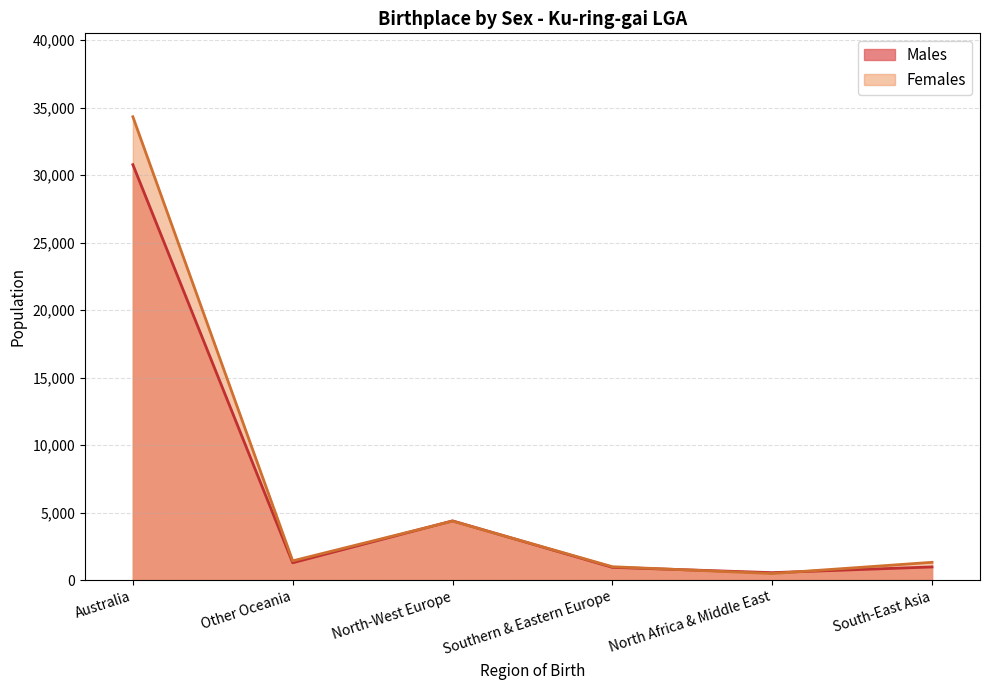

Between Australia and Other Oceania, which series saw the biggest shift?

Females